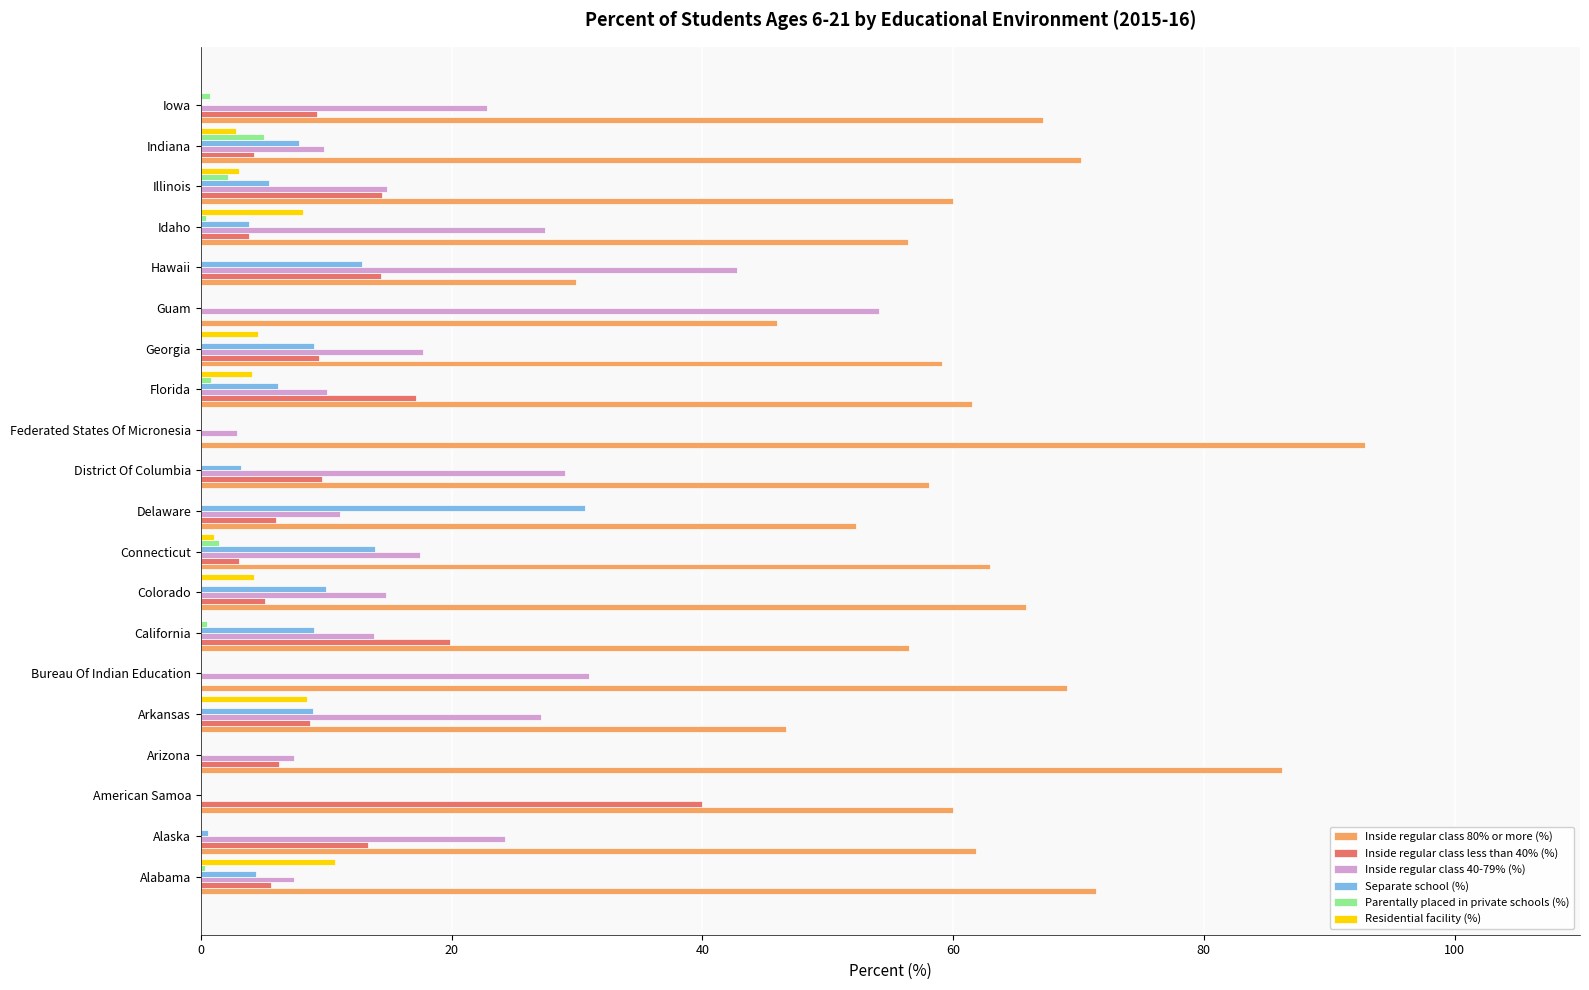

What is the total value across all series at Arizona?

99.9